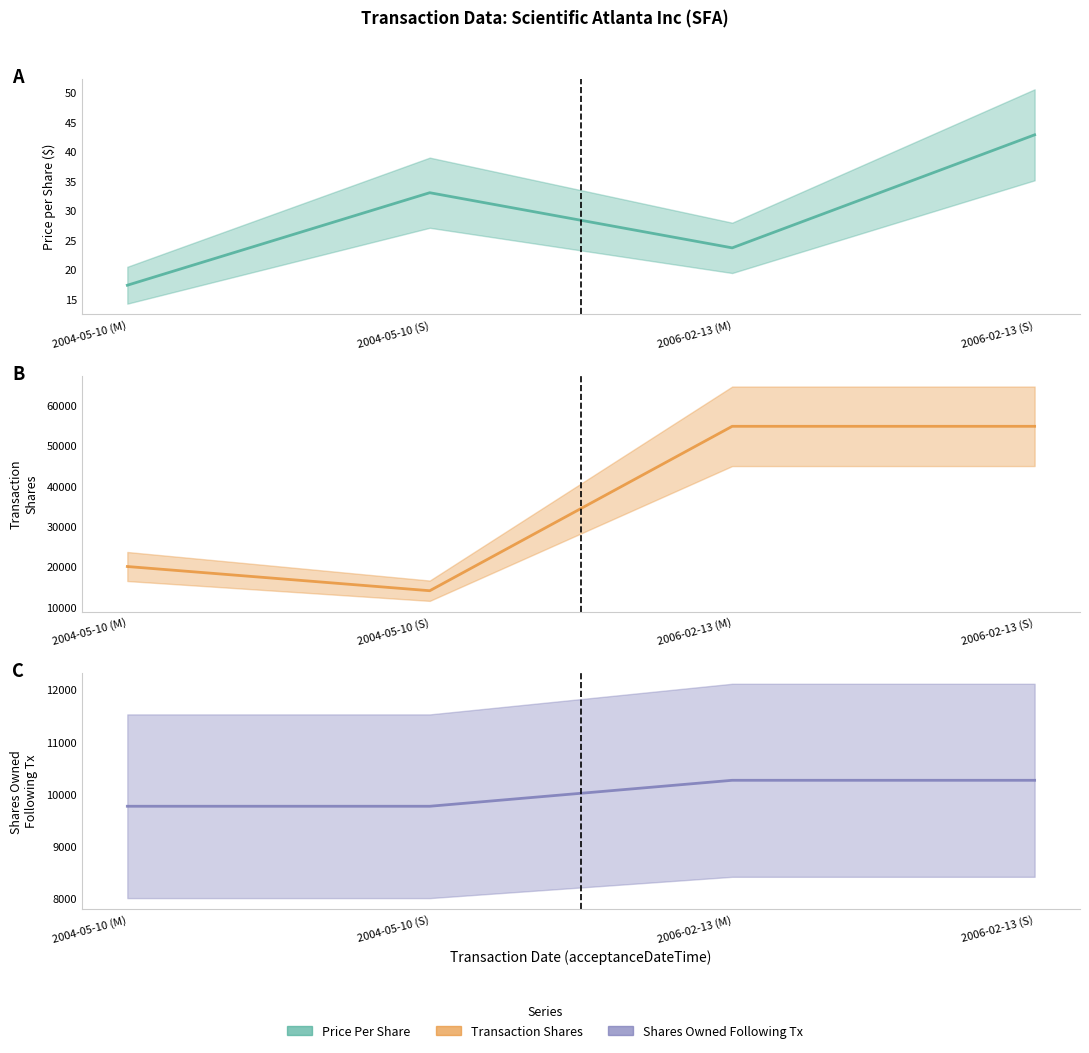

Does the chart display data point markers on the line(s)?

No